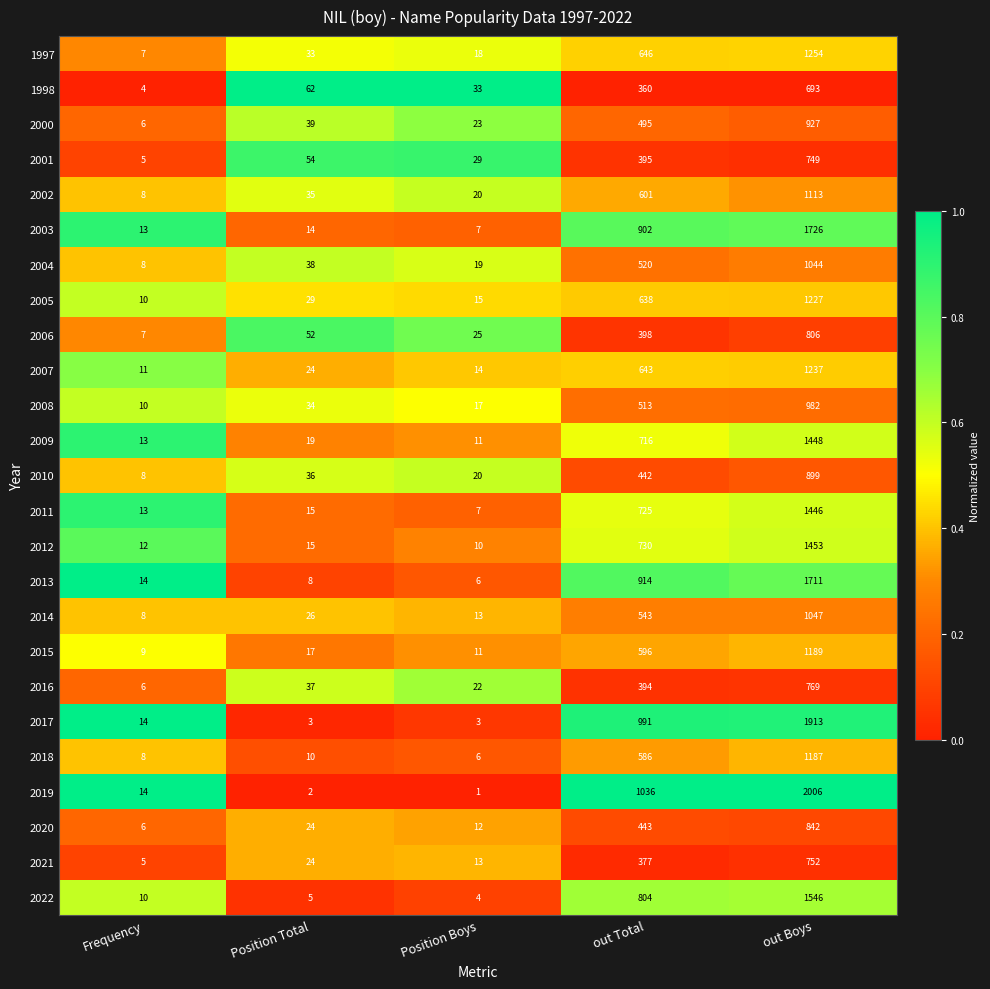

True or false: 2013 has a value of 22 at Frequency.

False